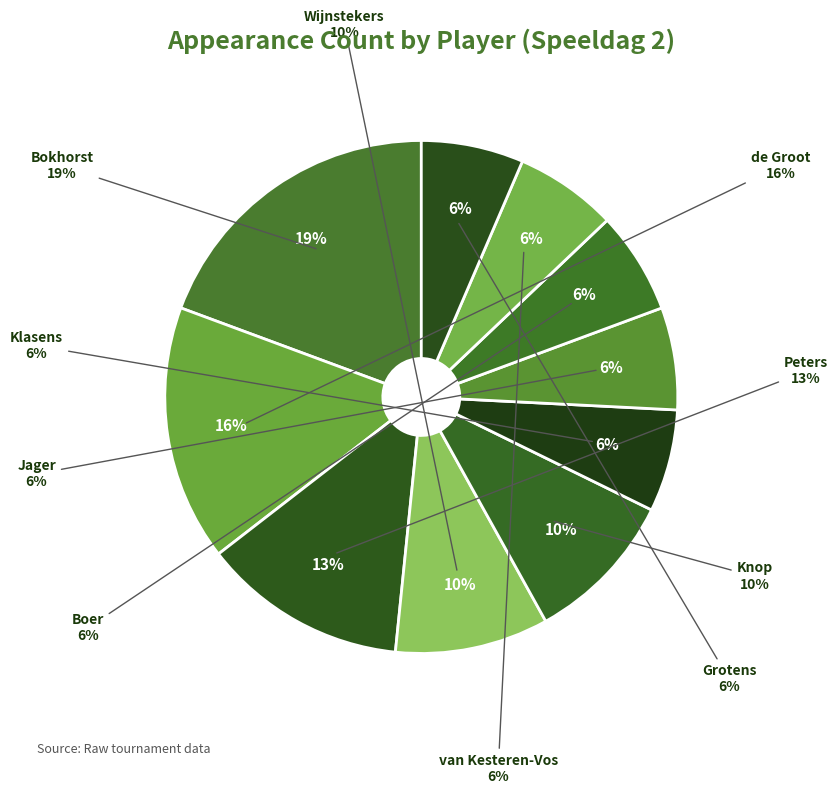

Which category has the smallest portion of the pie?

Klasens